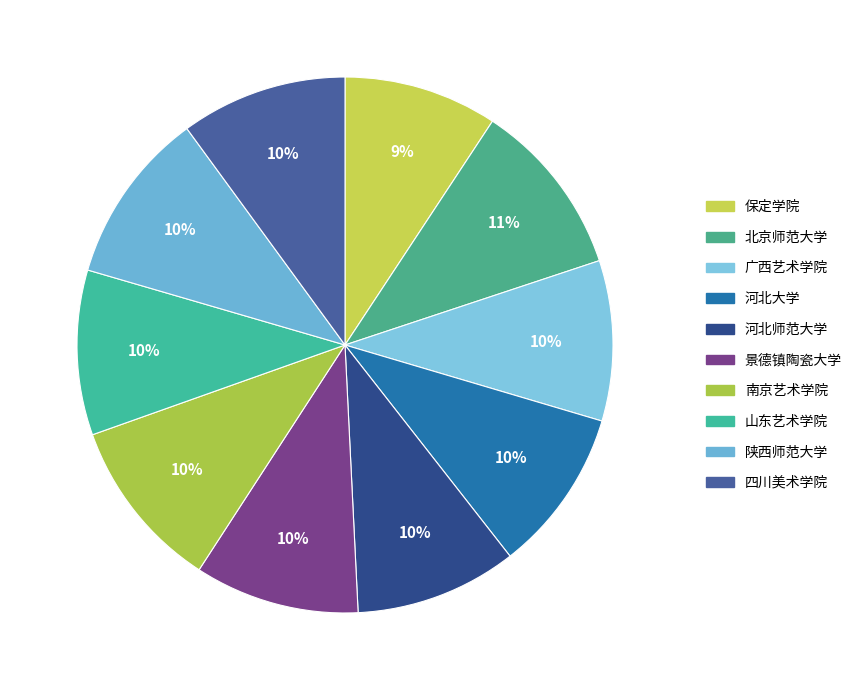

Rank the categories by value from lowest to highest.

保定学院, 广西艺术学院, 河北师范大学, 河北大学, 景德镇陶瓷大学, 山东艺术学院, 四川美术学院, 南京艺术学院, 陕西师范大学, 北京师范大学